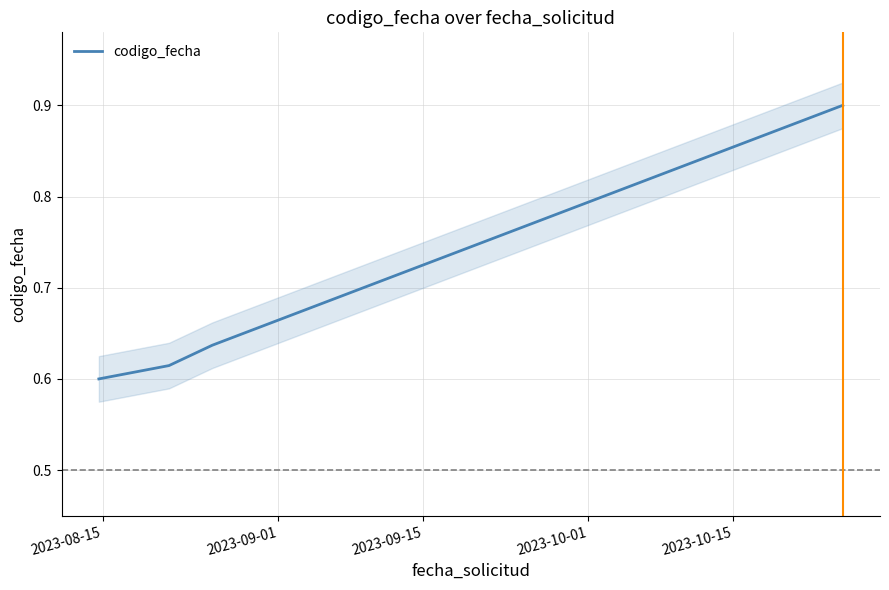

Where is the data nearest to the value 0?

2023-08-15